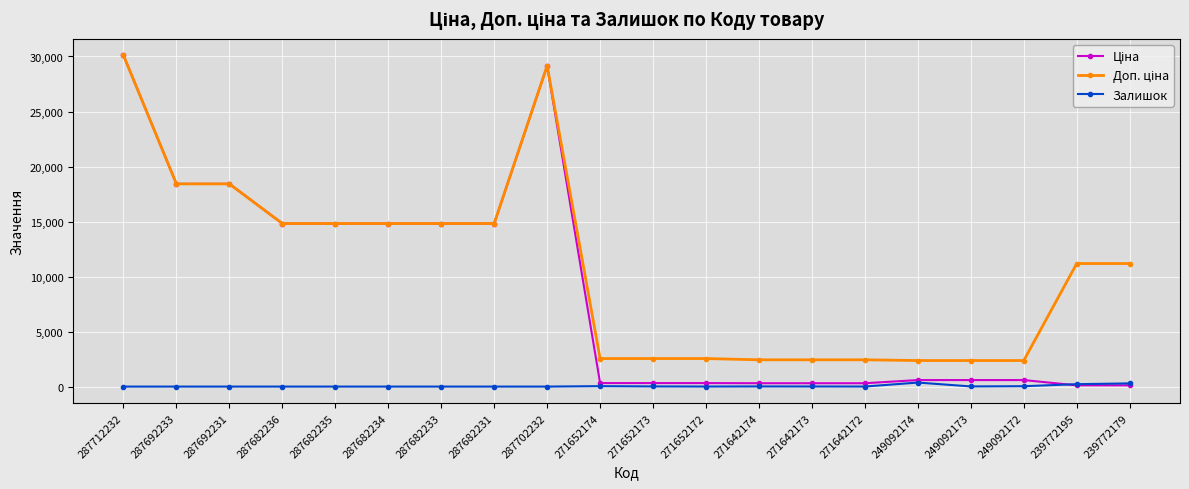

What is the maximum value shown in the chart?

30102.8